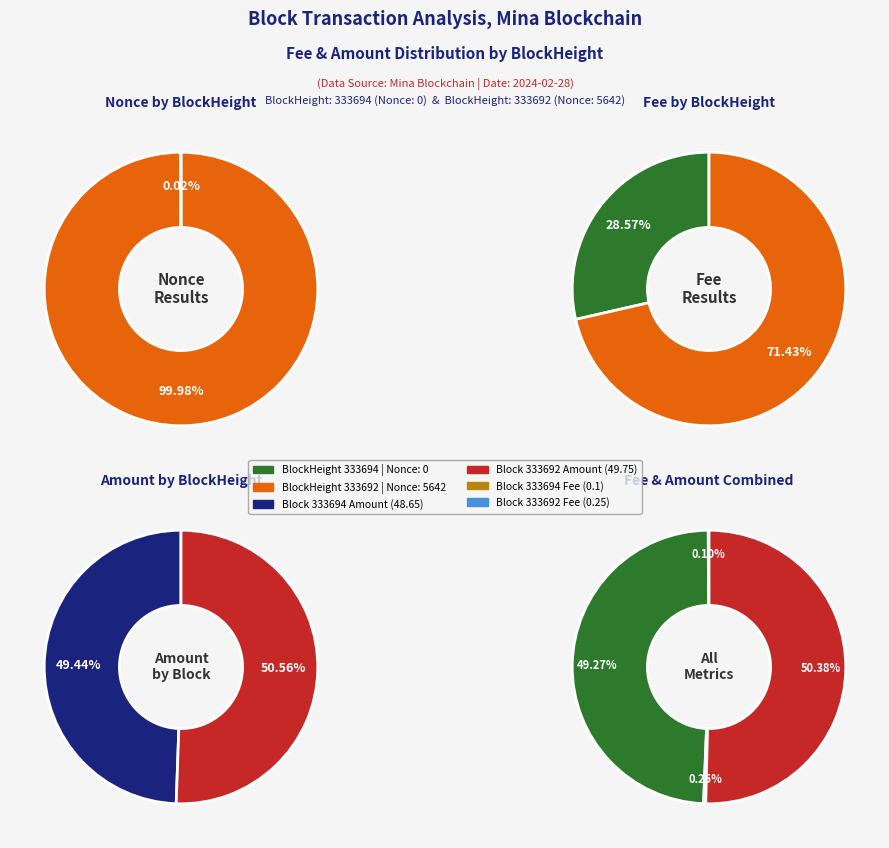

Rank the categories by value from highest to lowest.

333692, 333694